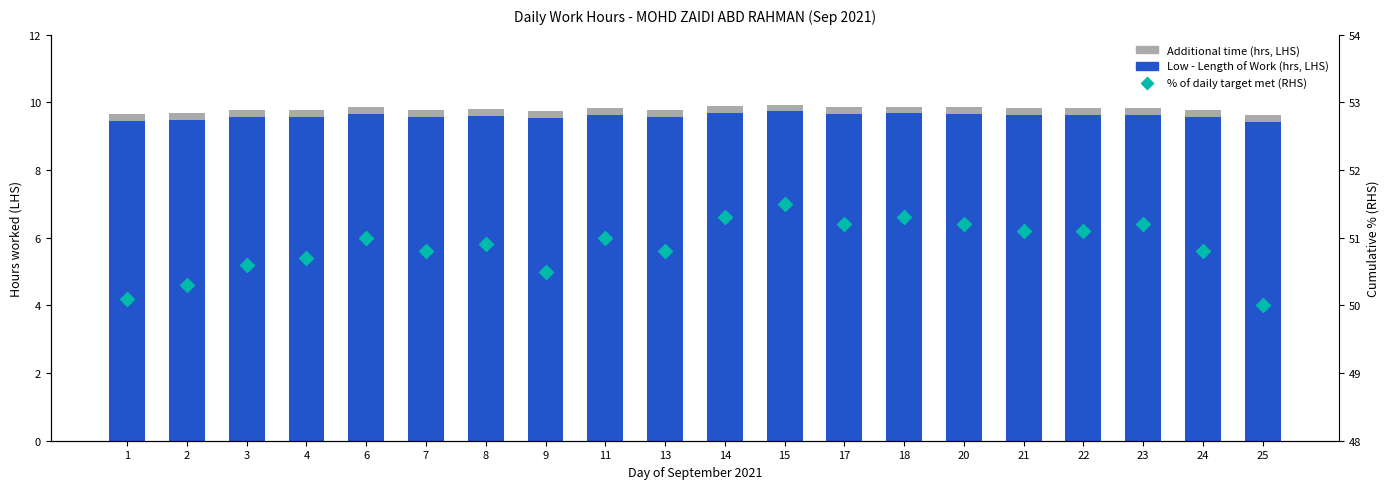

Which series has the largest total across all categories?

% of daily target met (RHS)